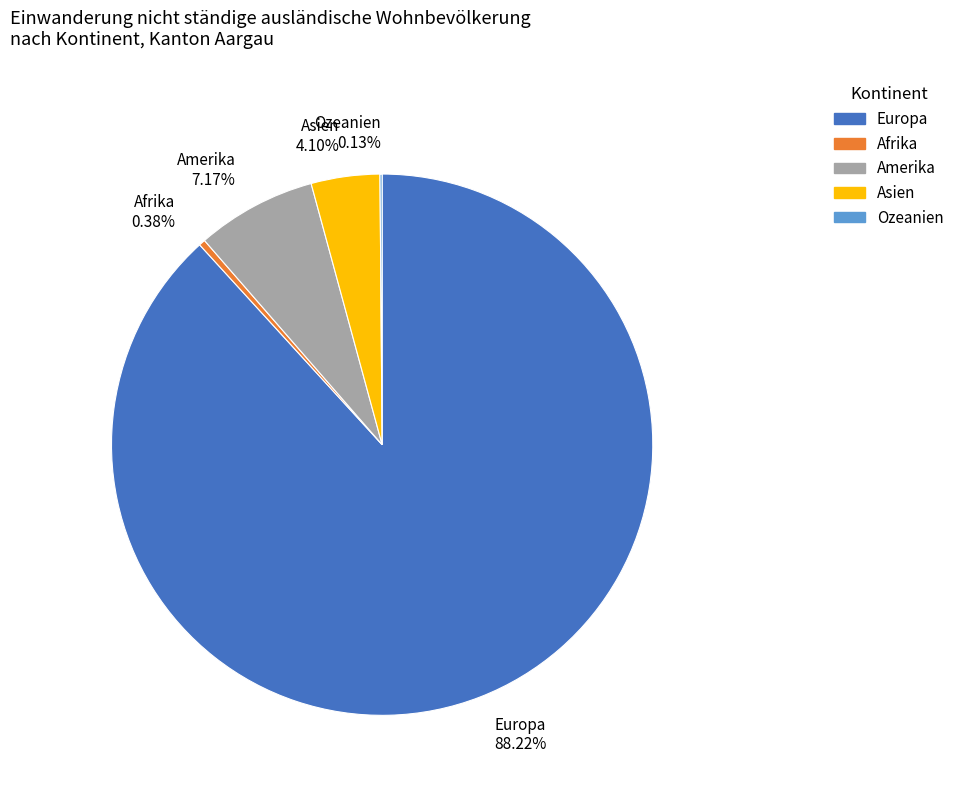

Which slice is the largest?

Europa